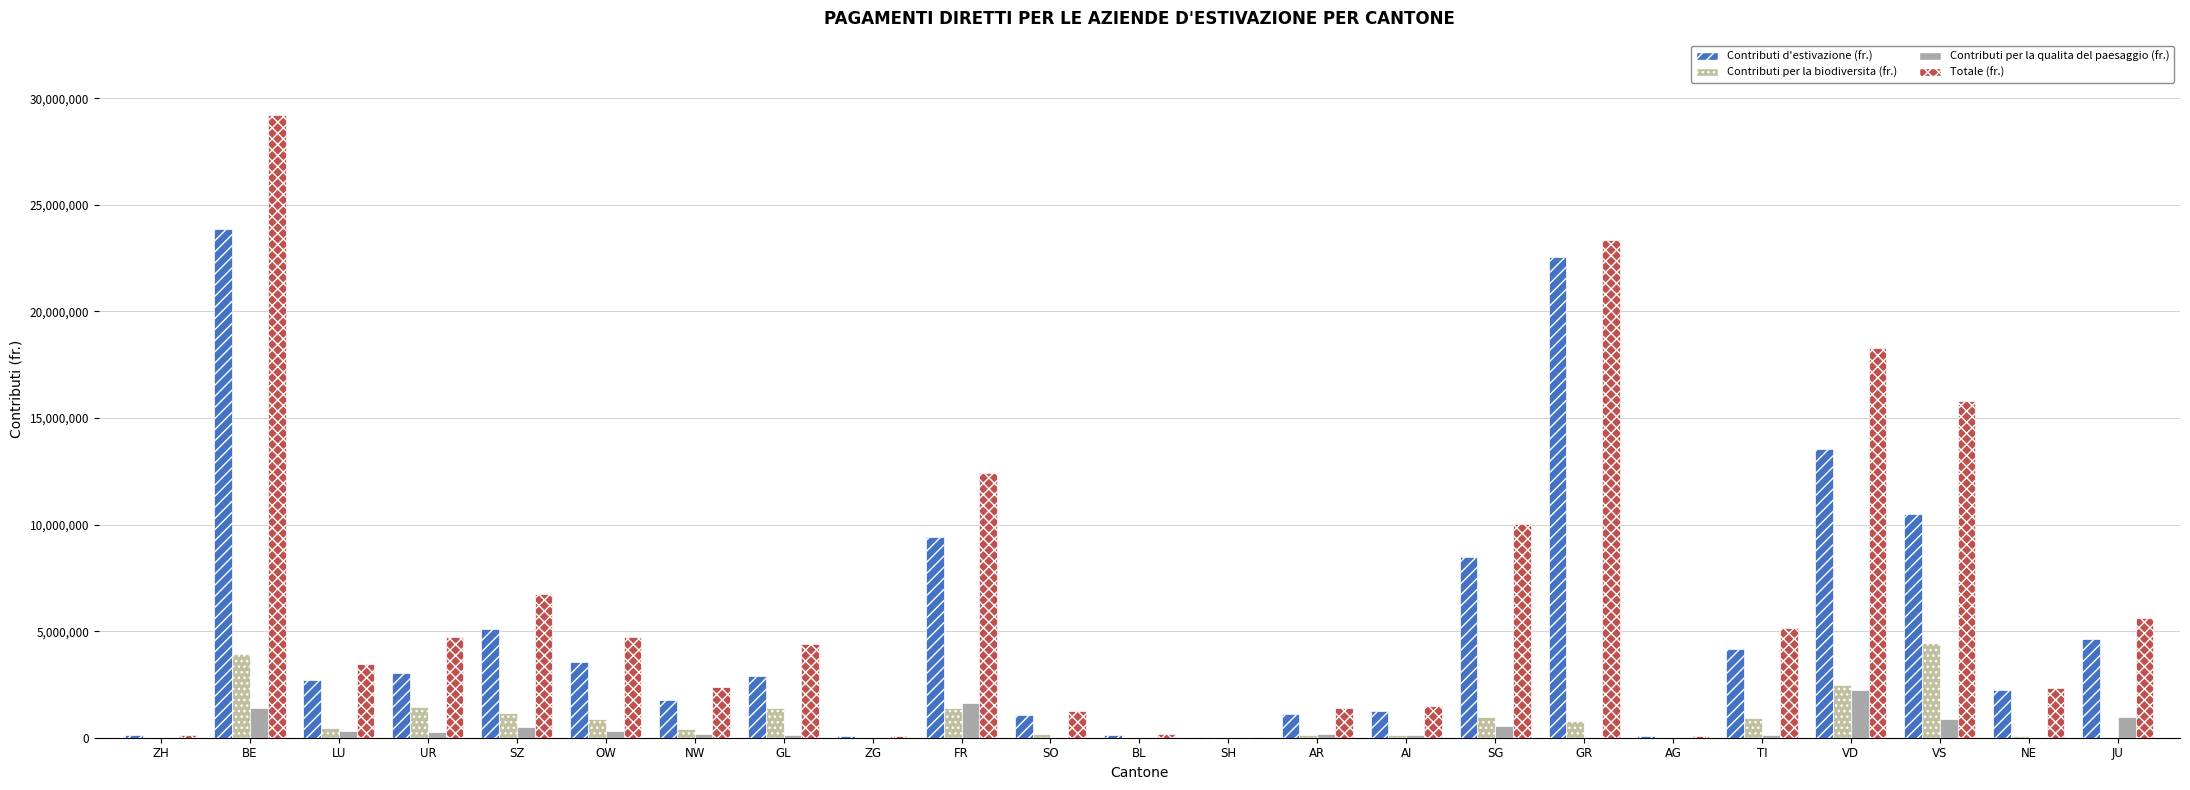

Which label corresponds to the smallest value in the chart?

SH